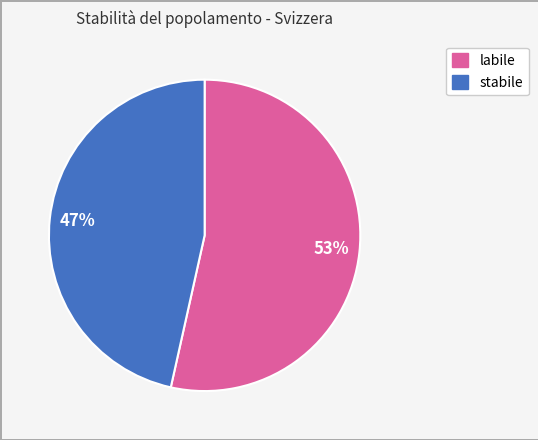

True or false: labile accounts for 47% of the total.

False